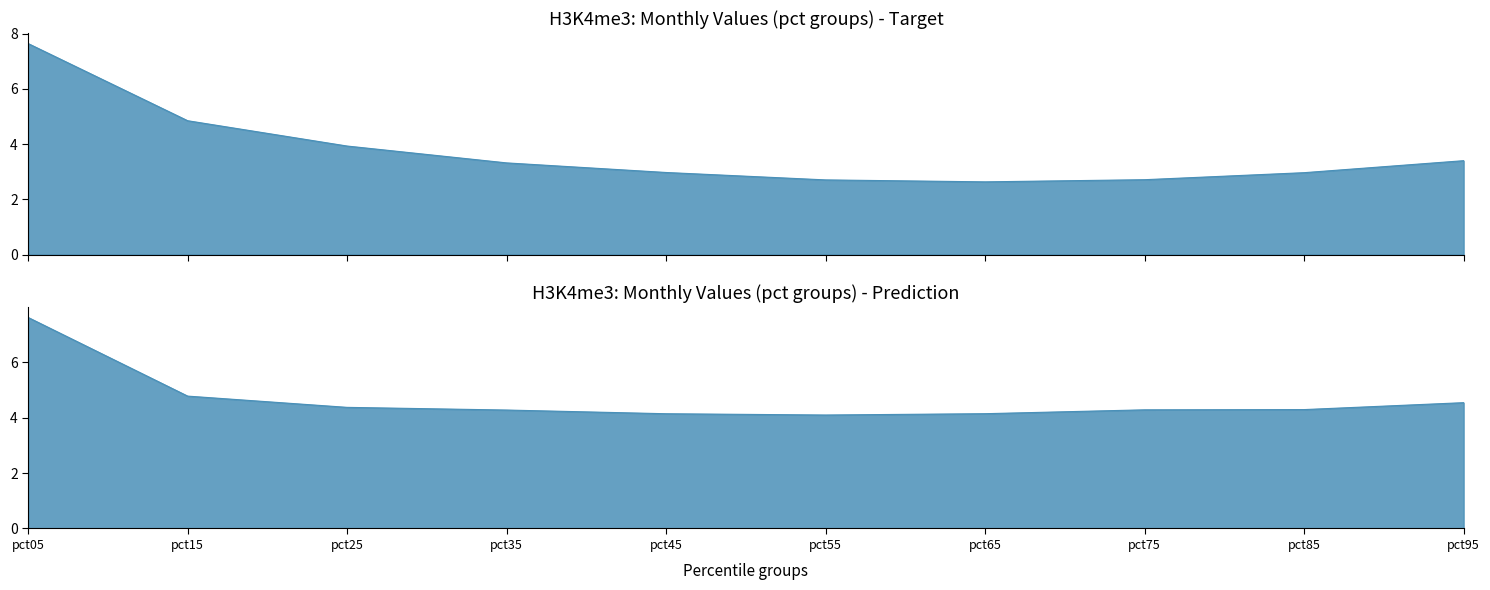

Which category has the highest value in the Mar series?

pct05